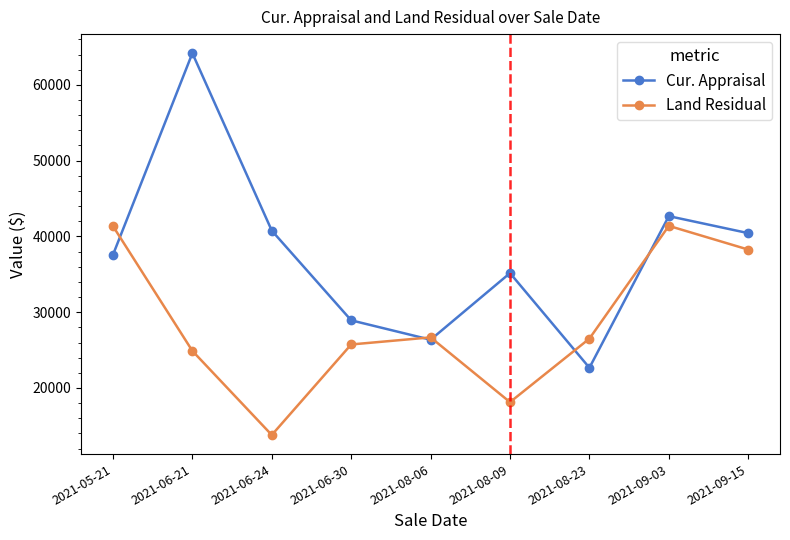

Read the Cur. Appraisal value at 2021-09-15, to the nearest 50.

40450